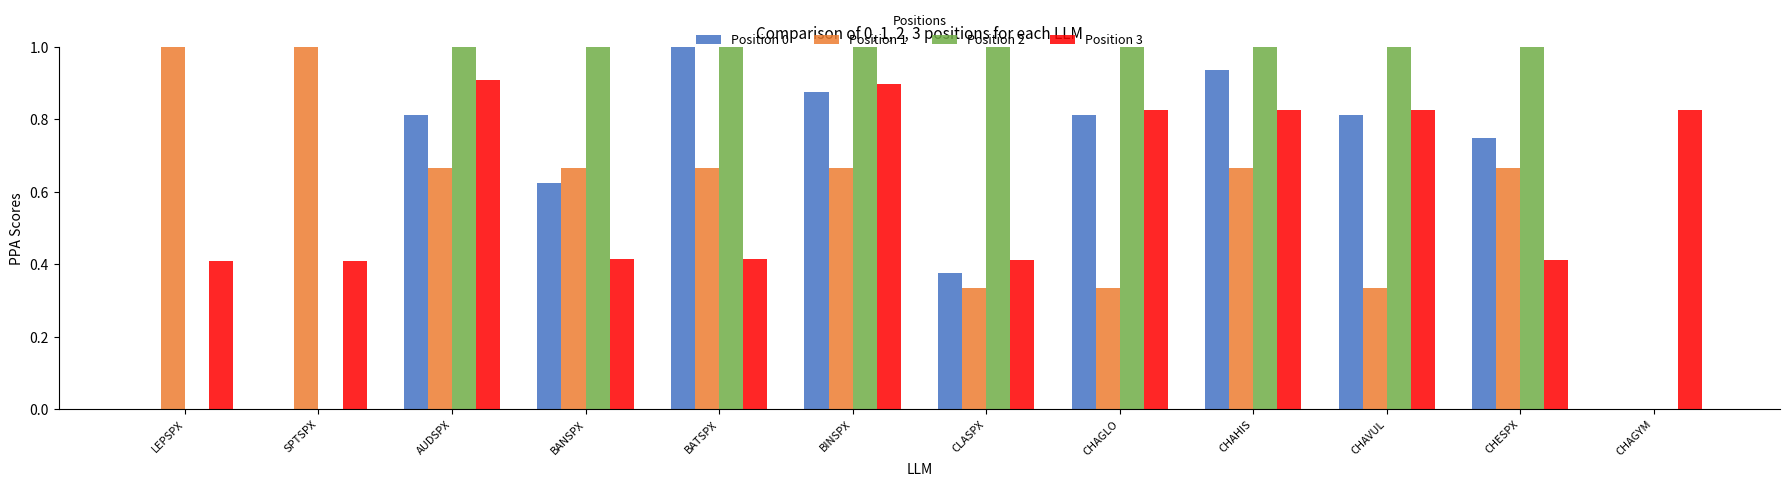

Are the bars grouped side by side (vs. stacked)?

Yes